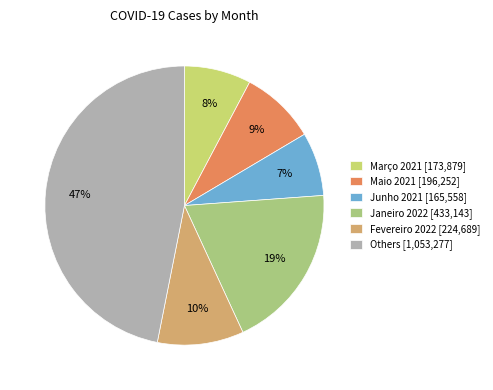

To the nearest percent, what is the difference between the largest and smallest slice percentages?

40%